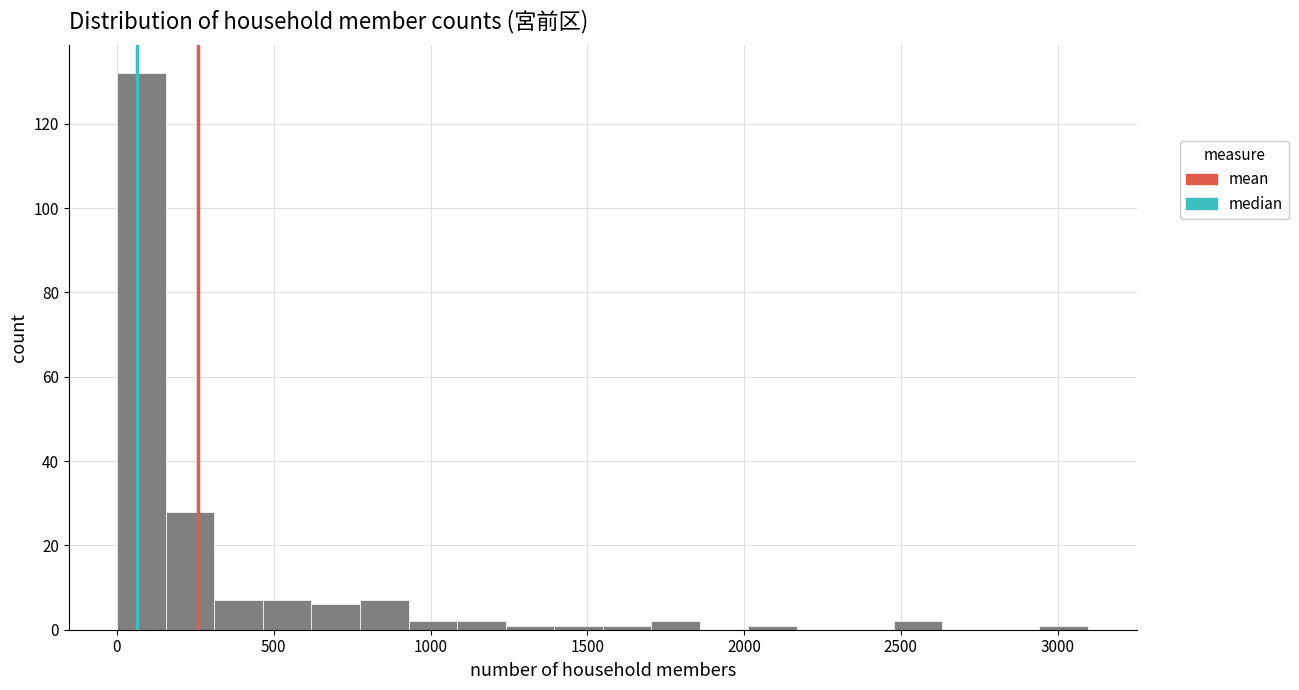

Around what value on the x-axis is the tallest bar? Give the approximate position of its centre, as read against the axis.

100